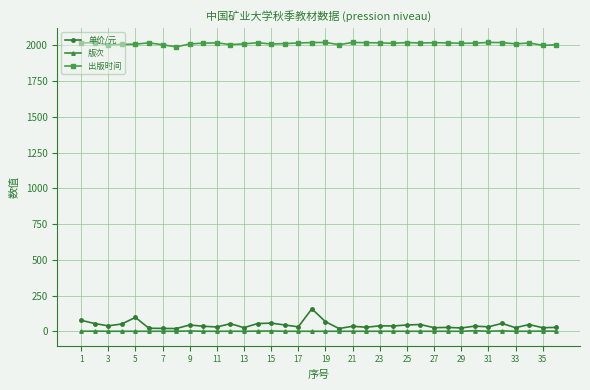

At how many categories does at least one series exceed 1290?

36